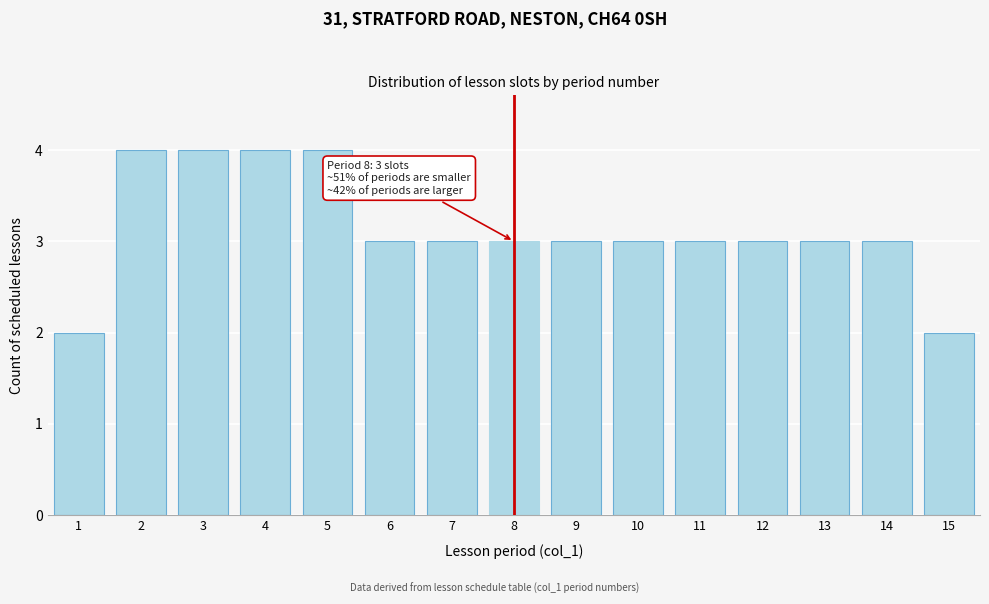

Reading right to left, transcribe all the data shown in this chart.

15=2	14=3	13=3	12=3	11=3	10=3	9=3	8=3	7=3	6=3	5=4	4=4	3=4	2=4	1=2